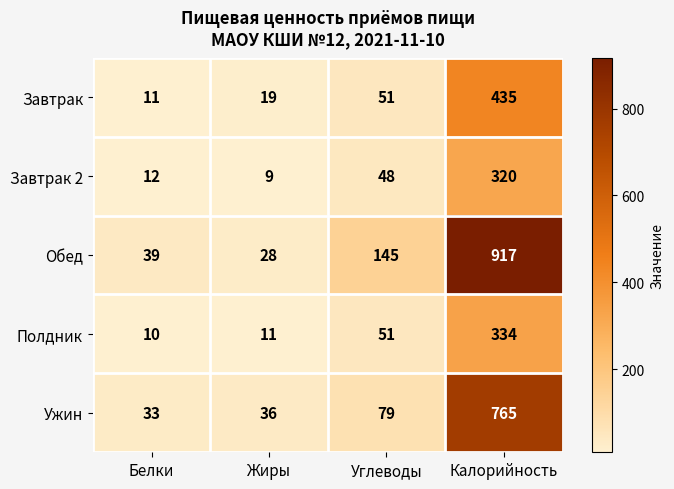

How many data points in Полдник are less than 51?

2